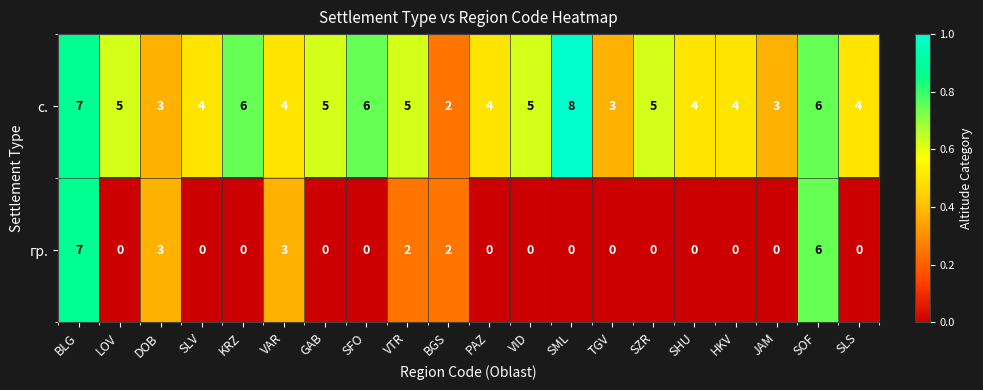

How many categories are shown in the chart?

20